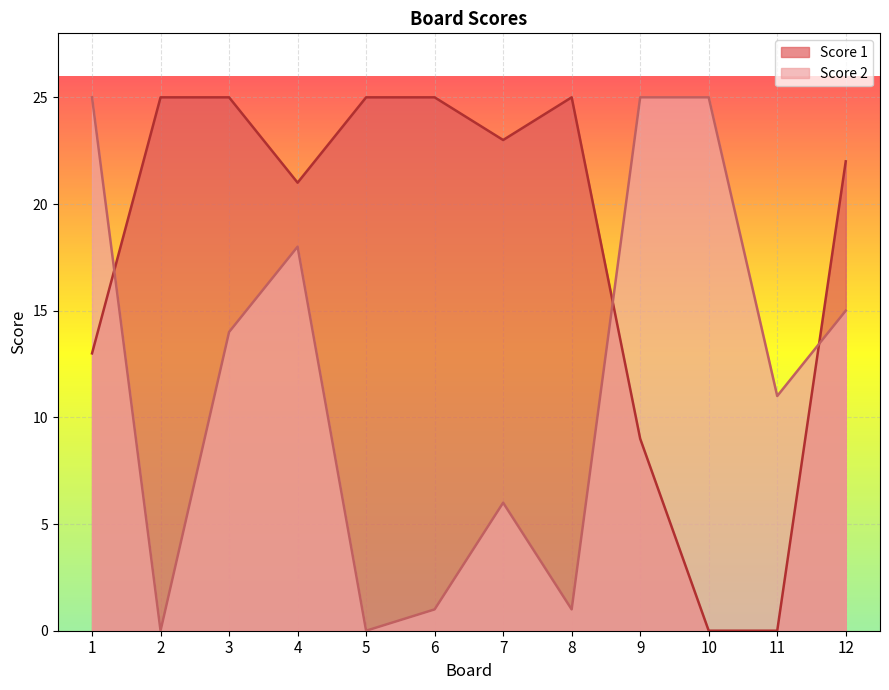

The value of Score 2 at 7 is 6. True or false?

True